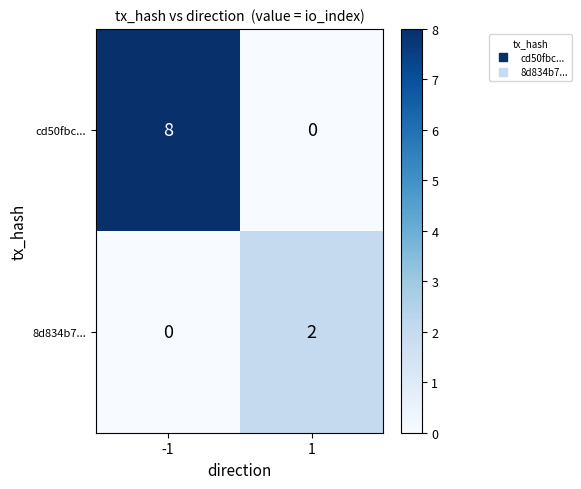

At how many categories does at least one series exceed 6?

1